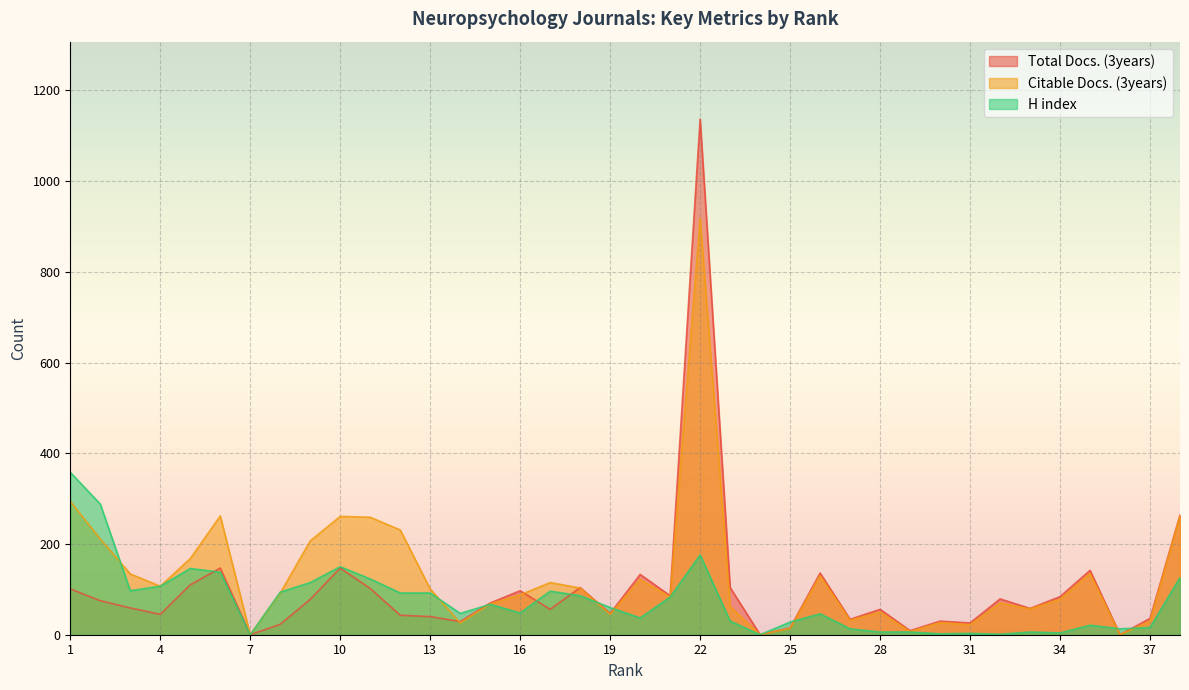

What is the sum of the H index values at 1 and 28?

364